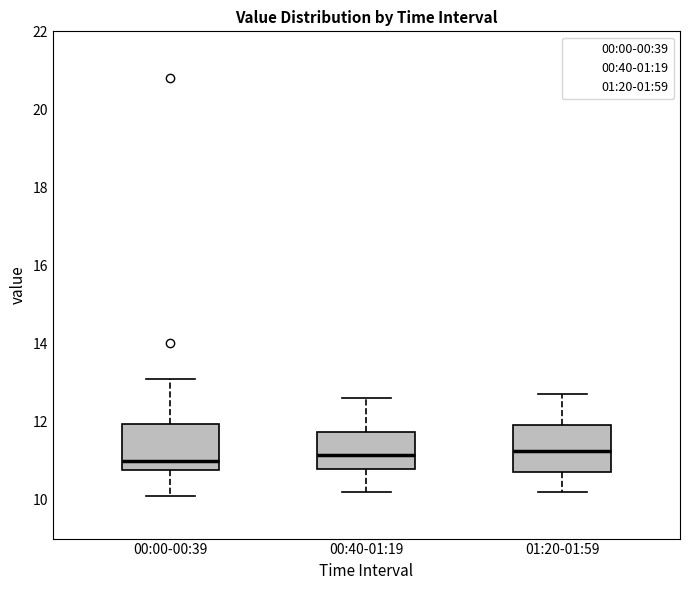

Reading left to right, read every box against the y-axis: the position of its median line, the range the box covers, and the ends of its whiskers. The values are not printed on the chart, so give them approximately, as read against the axis.

00:00-00:39: median 11.0, box 10.8 to 12.0, whiskers 10.2 to 13.2
00:40-01:19: median 11.2, box 10.8 to 11.8, whiskers 10.2 to 12.6
01:20-01:59: median 11.2, box 10.8 to 12.0, whiskers 10.2 to 12.8